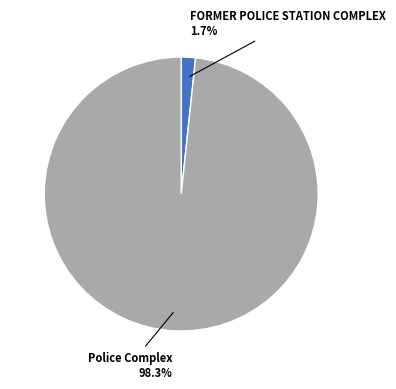

Is there a majority slice in this chart?

Yes